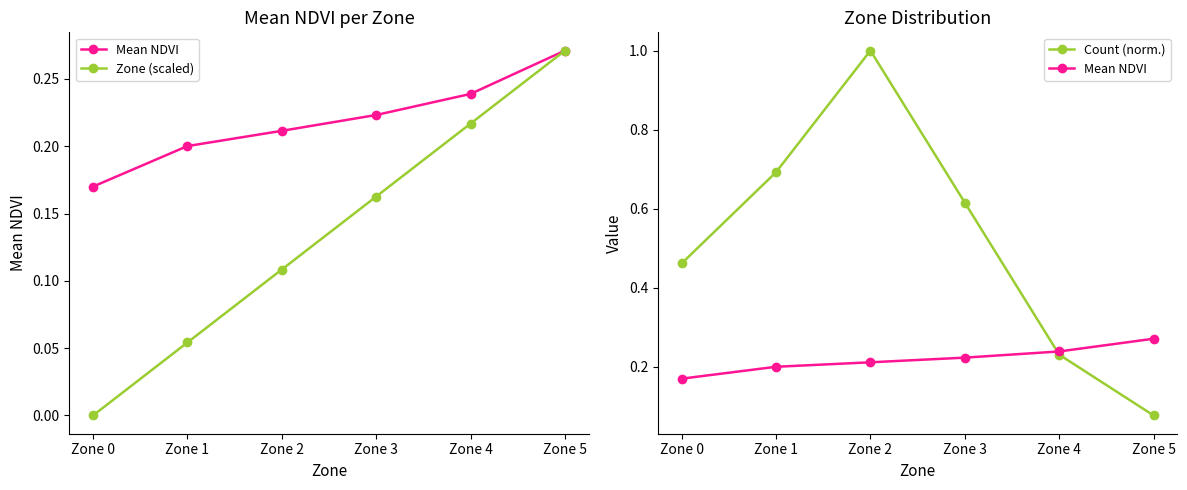

What is the value of the Mean NDVI point at the 2nd from the left?

0.2